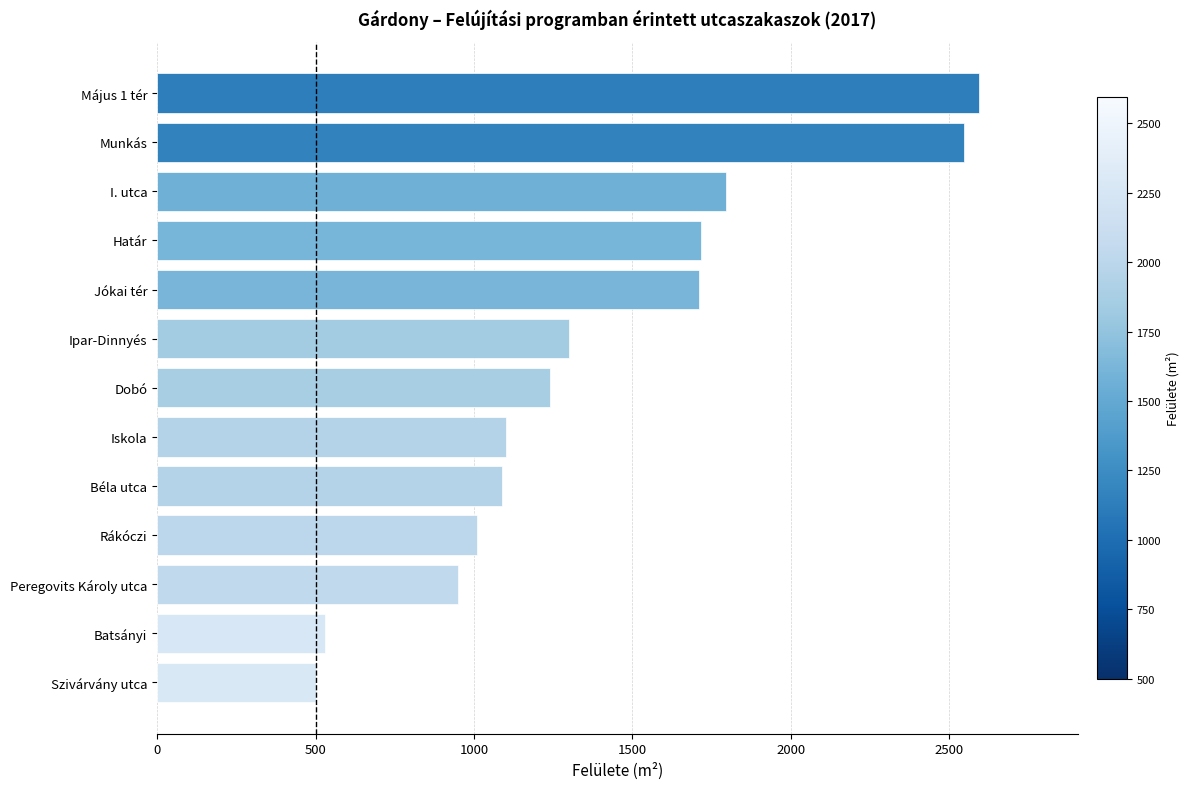

The value at Határ is 446. True or false?

False